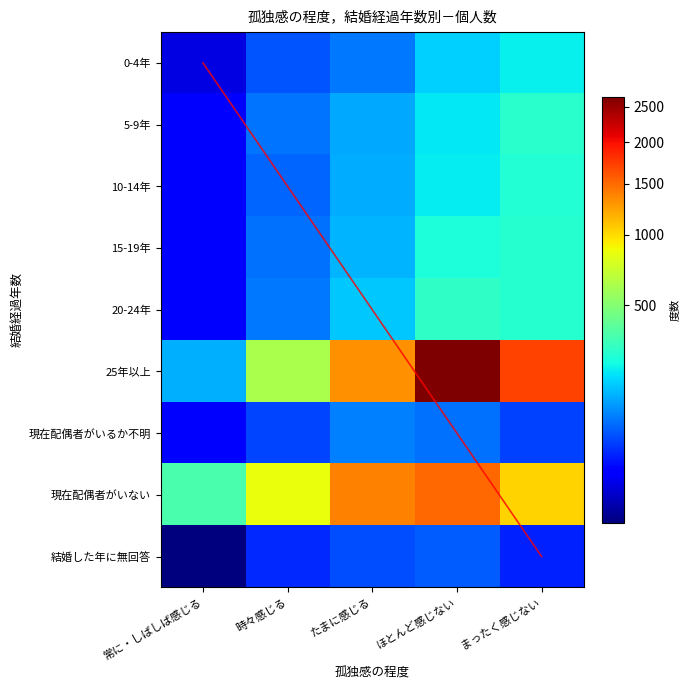

Which label corresponds to the largest value in the chart?

ほとんど感じない